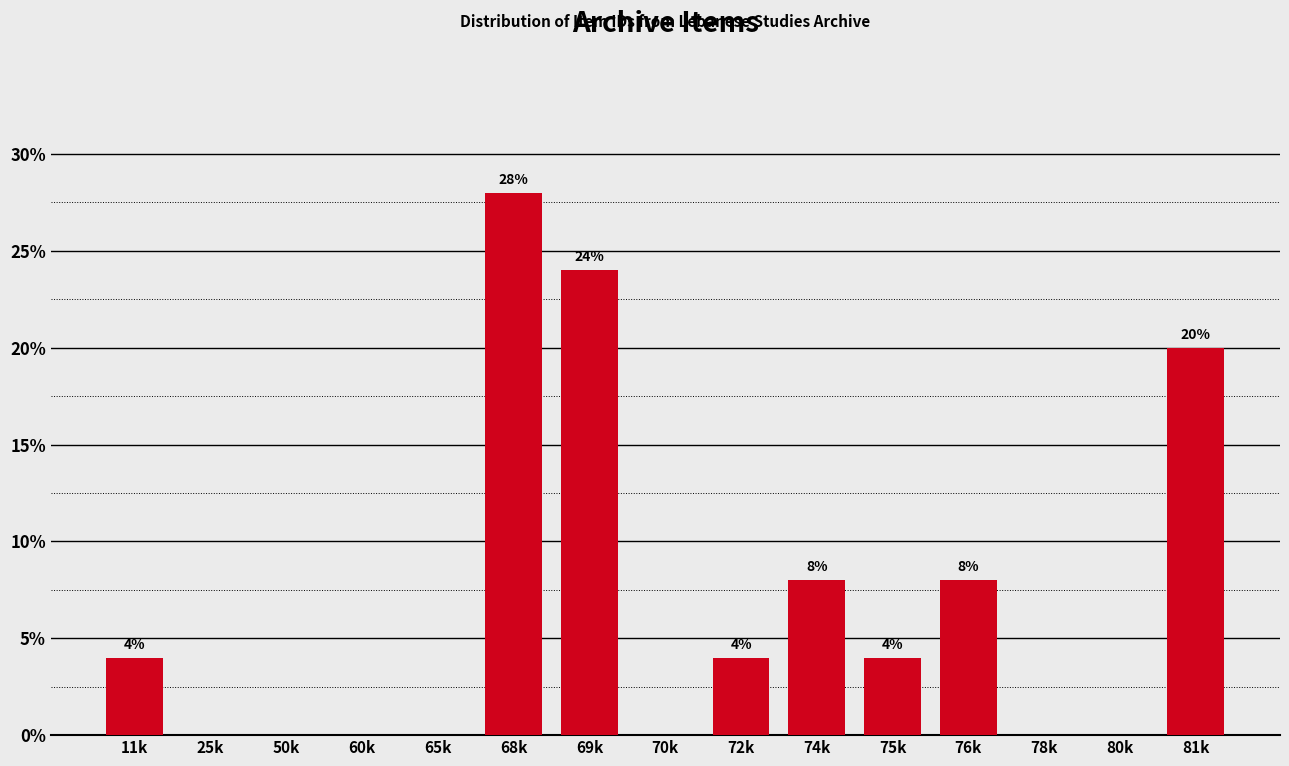

Reading left to right, what are all the values shown in this chart?

11k=4.0	25k=0.0	50k=0.0	60k=0.0	65k=0.0	68k=28.0	69k=24.0	70k=0.0	72k=4.0	74k=8.0	75k=4.0	76k=8.0	78k=0.0	80k=0.0	81k=20.0